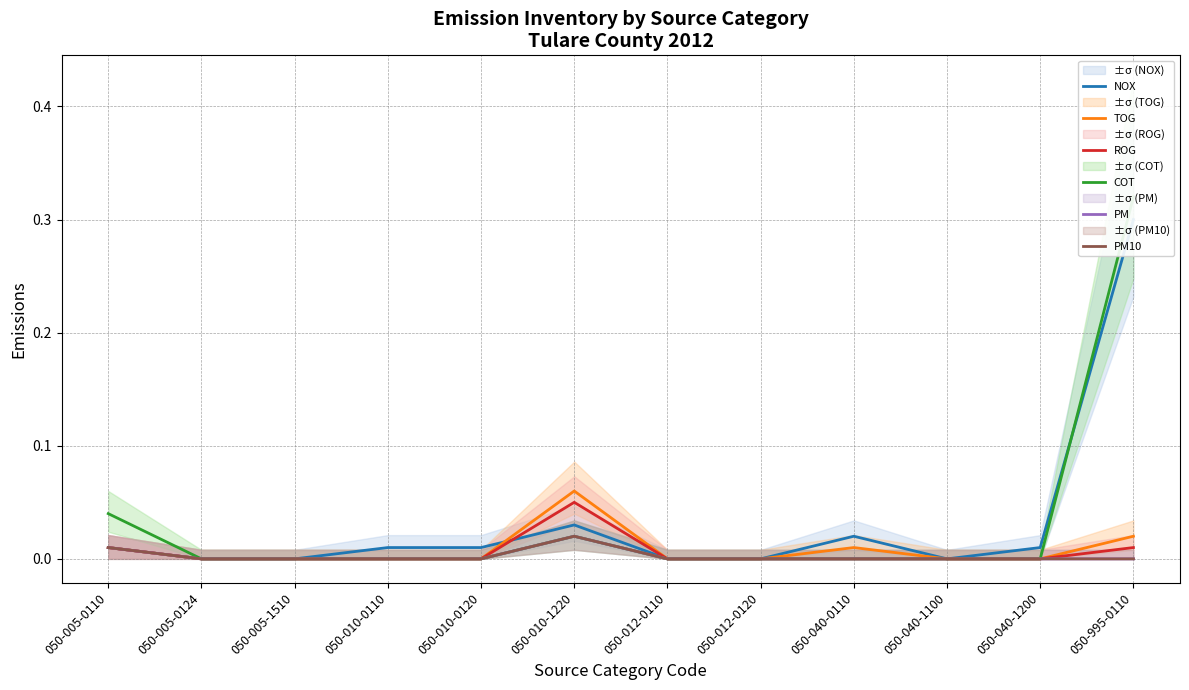

At which label does ROG reach its minimum?

050-005-0124